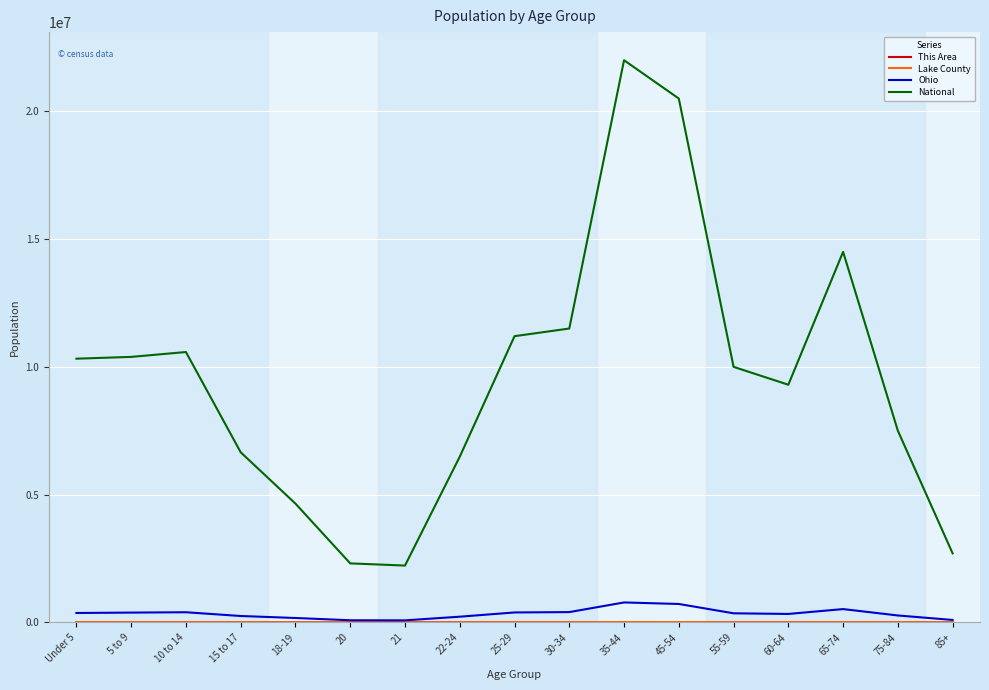

Between 21 and 22-24, which series saw the biggest shift?

National